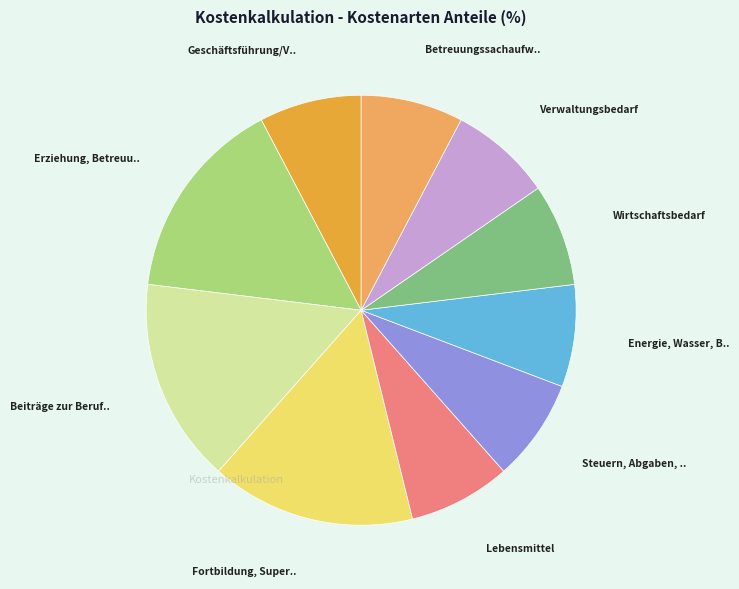

Is there any slice that represents more than half of the pie?

No